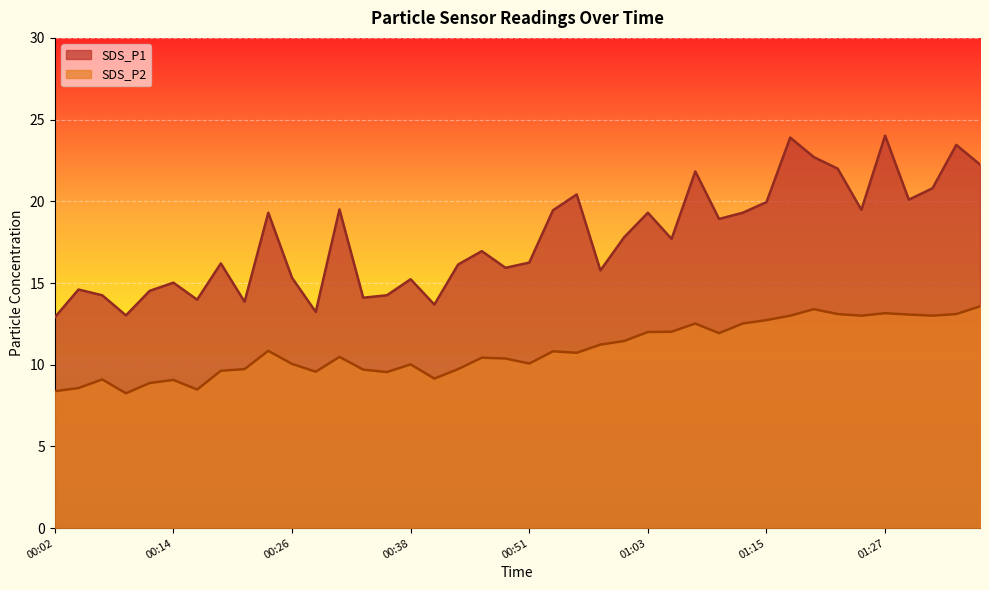

What position from the left is 01:03?

26